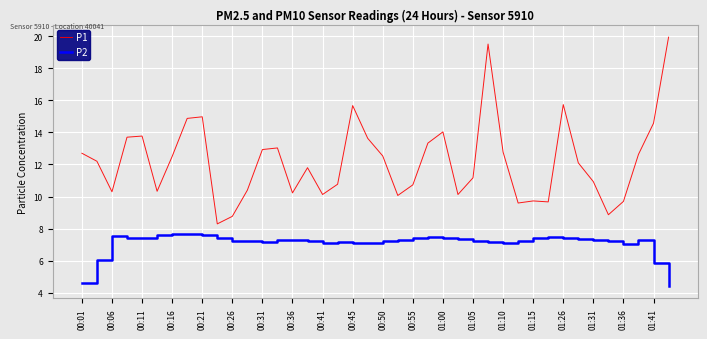

True or false: P1 has more than 0 points higher than both neighbors.

True